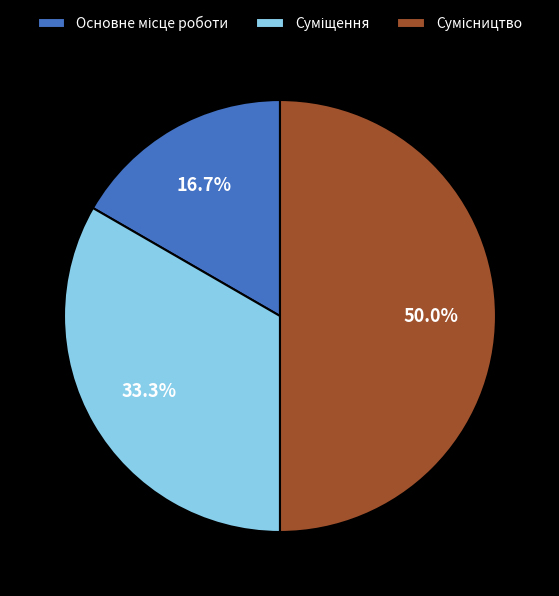

What percentage is the Суміщення slice, to the nearest percent?

33%